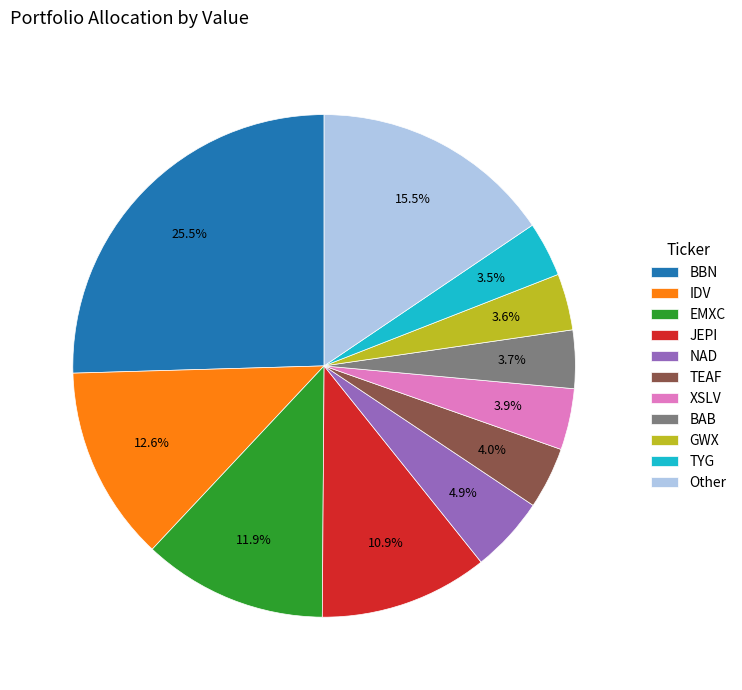

Which slice is the largest?

BBN